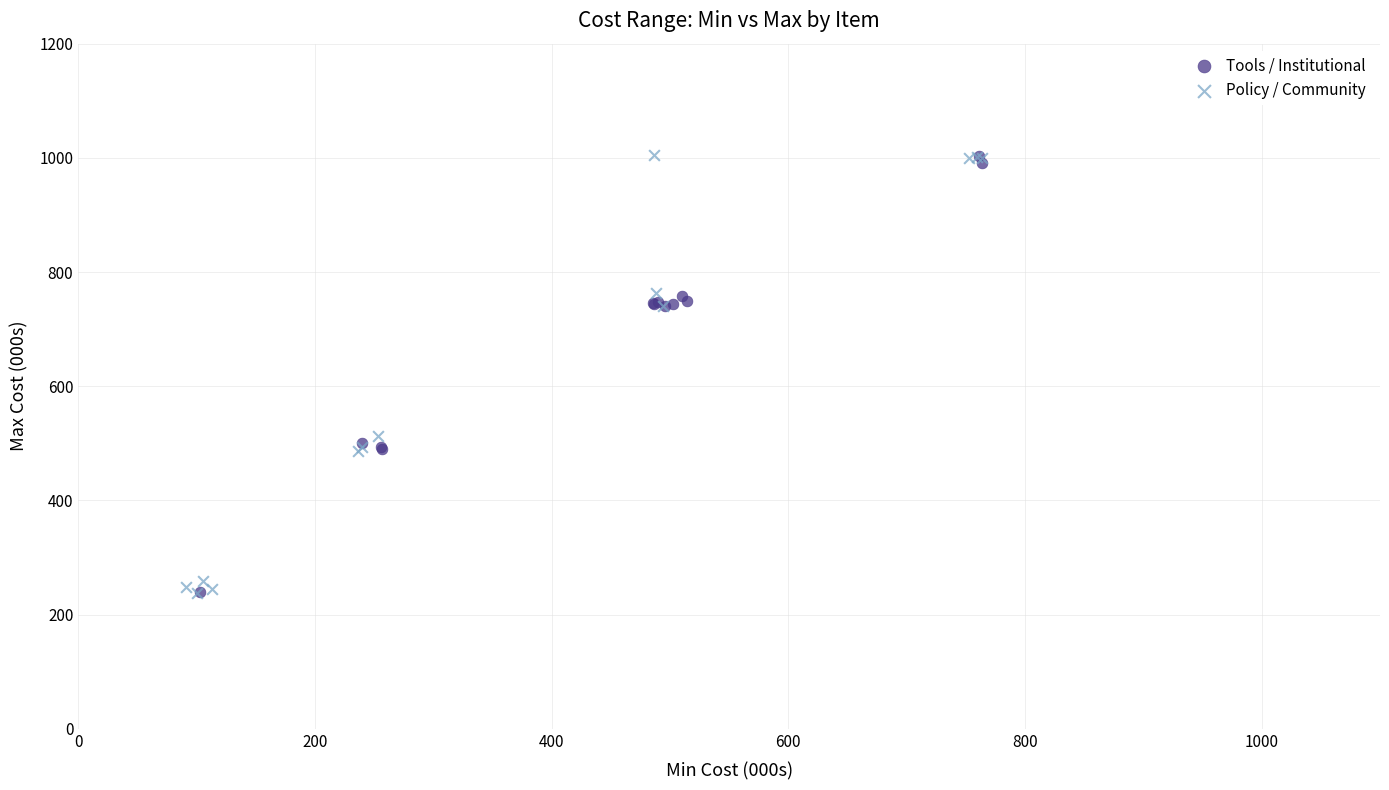

What are all the series names shown in the legend?

Tools / Institutional, Policy / Community